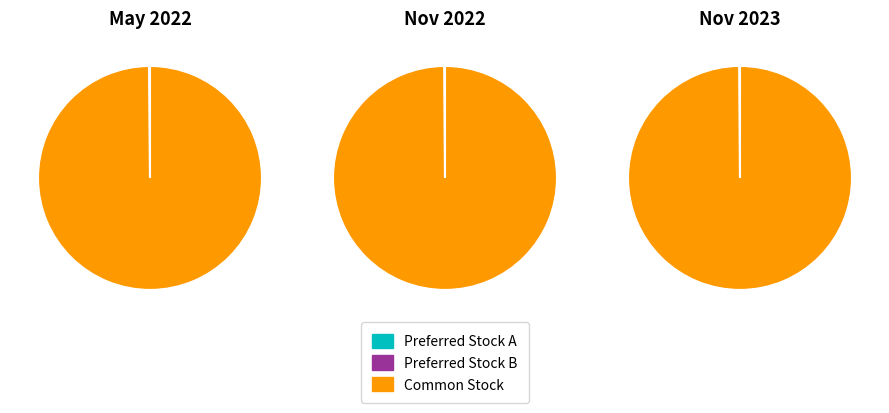

Is 5 the majority of the pie?

No